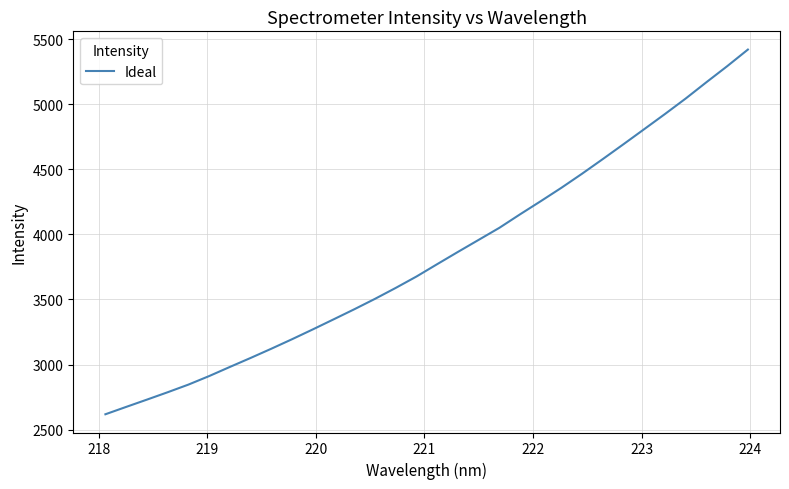

What is the maximum value shown in the chart?

5422.1